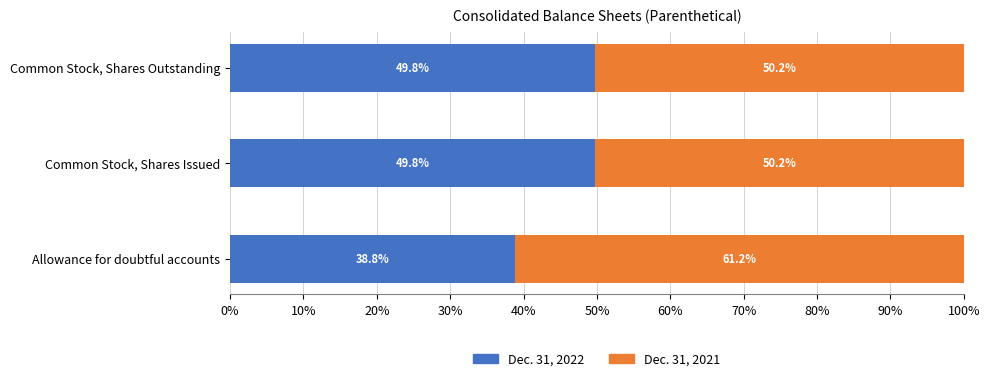

What is the total value across all series at Allowance for doubtful accounts?

100.0